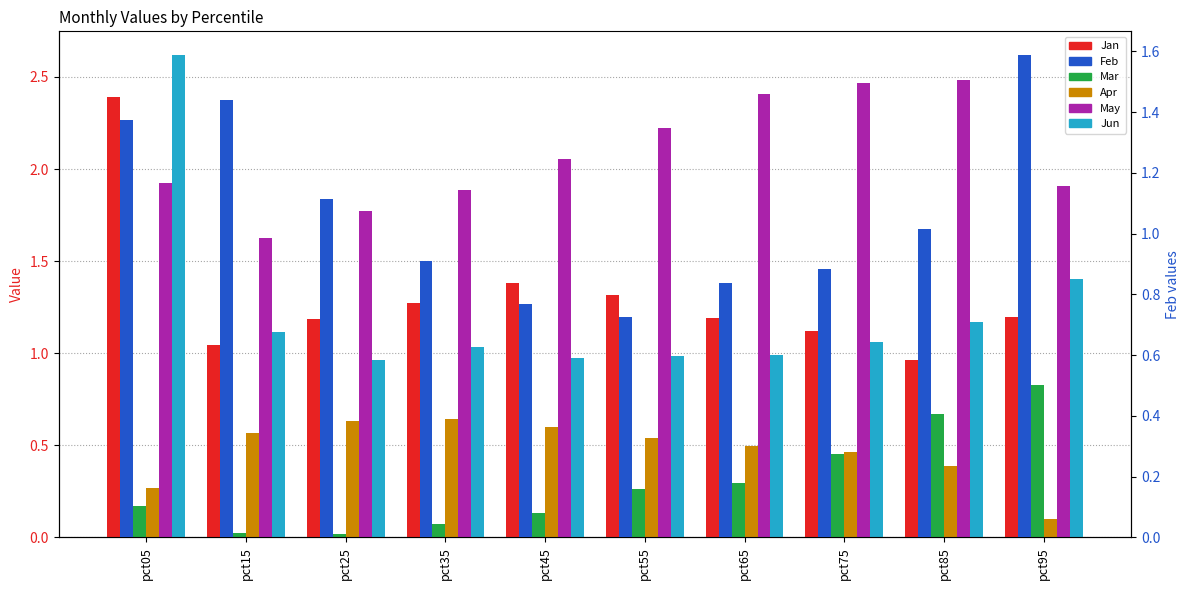

How many bars are there in each group?

6